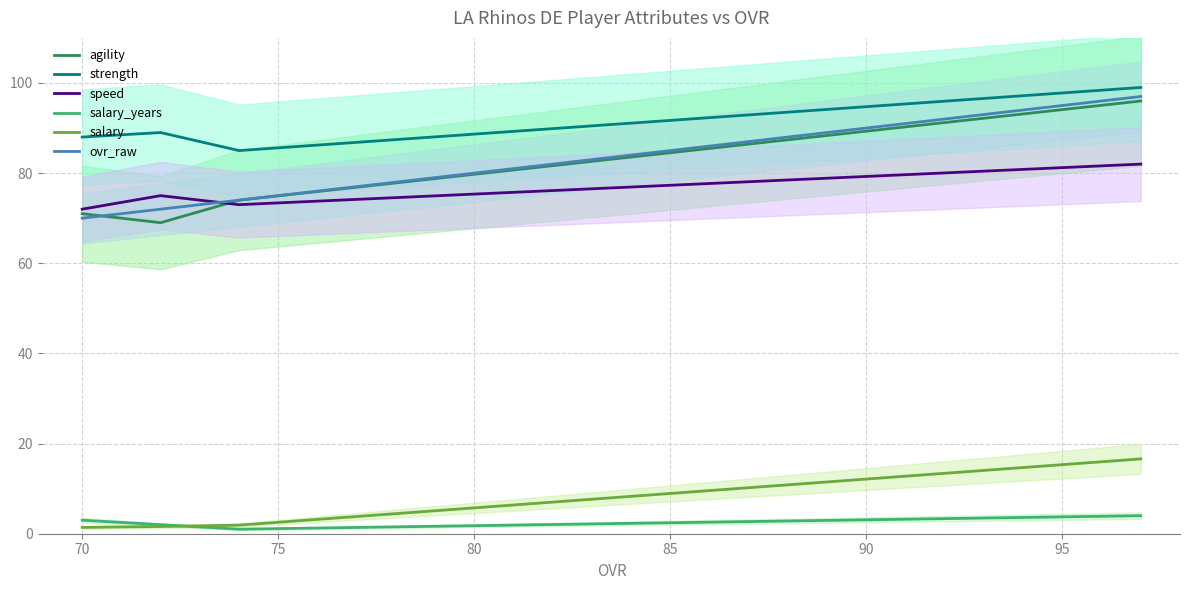

Does the chart display data point markers on the line(s)?

No